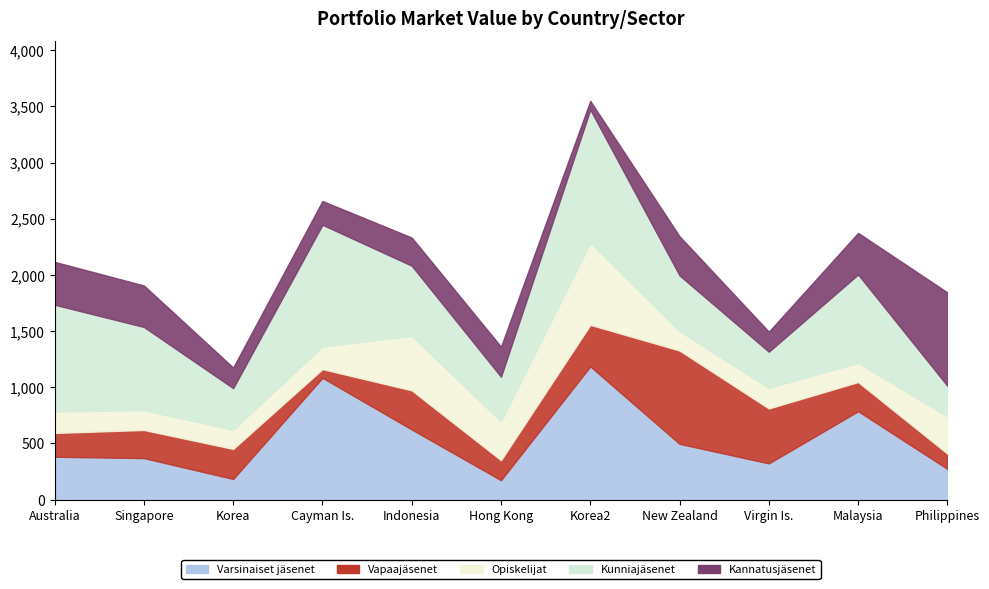

Does the chart display data point markers on the line(s)?

No